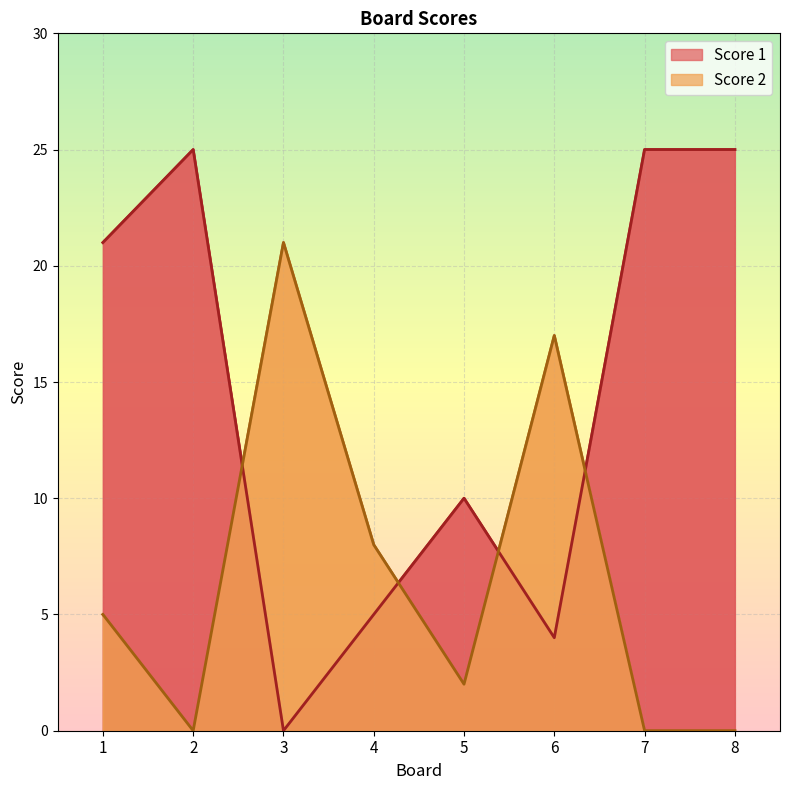

How many lines are shown in the chart?

2